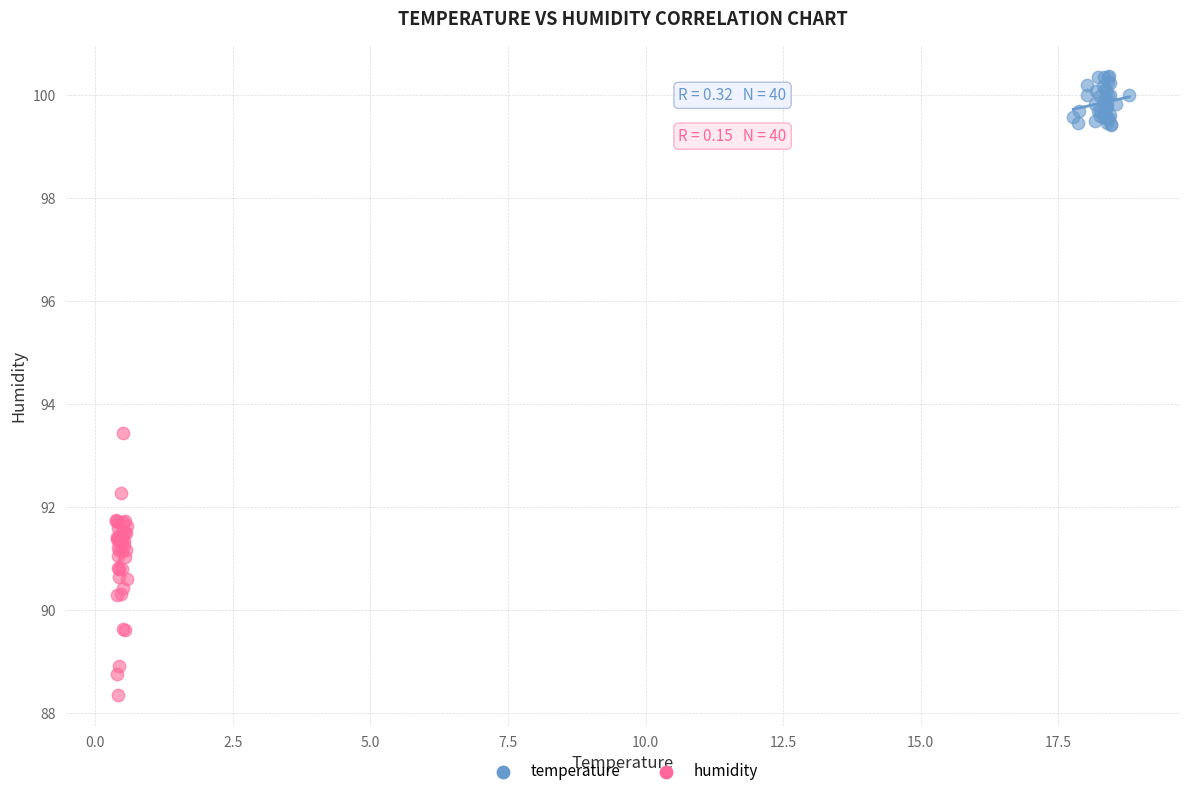

Which series contains the highest Y value?

temperature